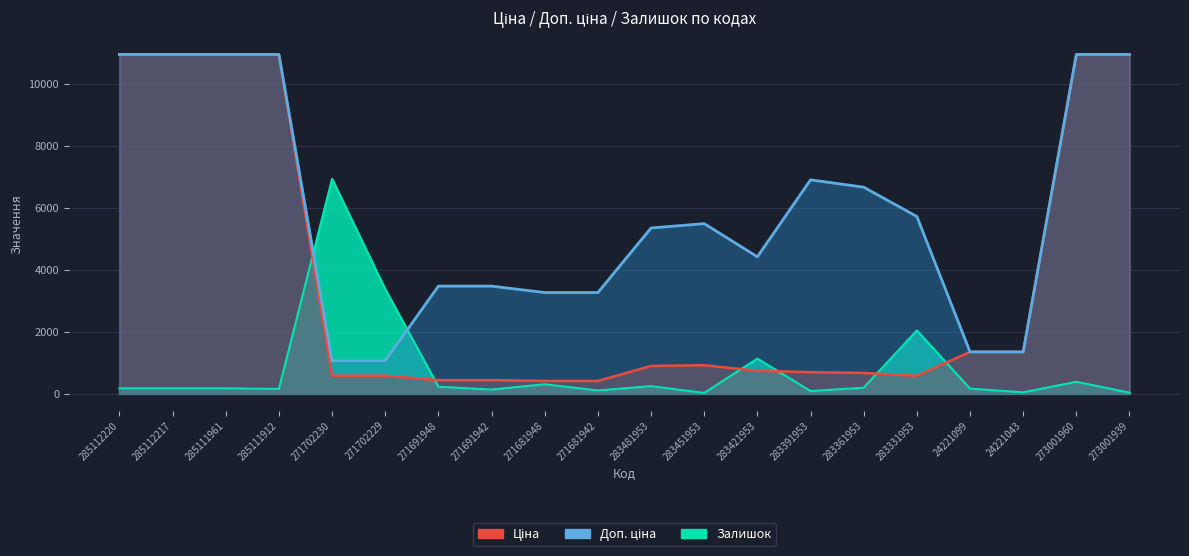

In Ціна, how many points are lower than both neighbors (excluding endpoints)?

1